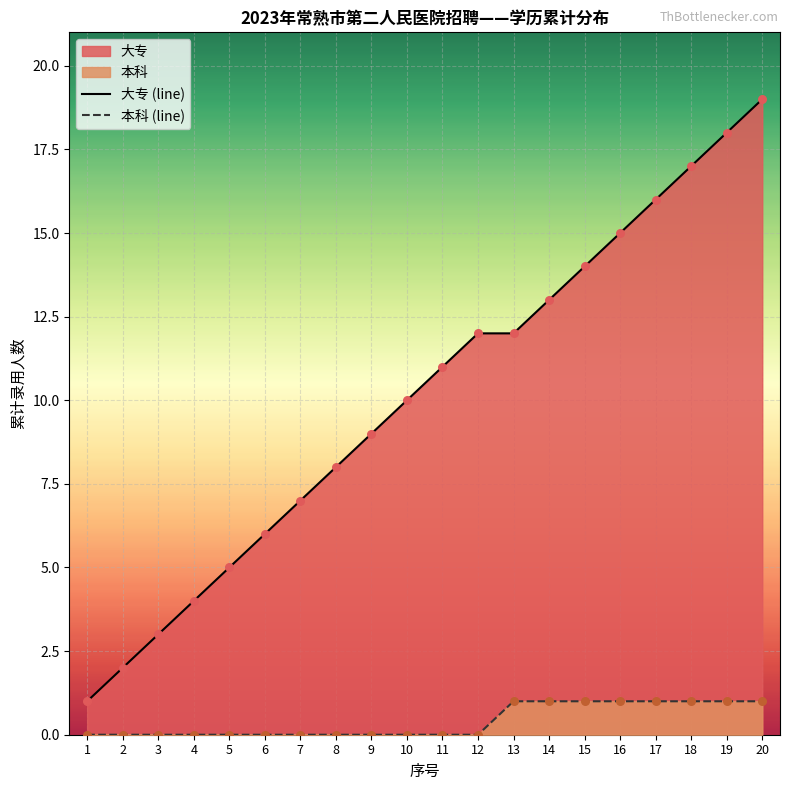

Which series has the largest total across all categories?

大专 (line)